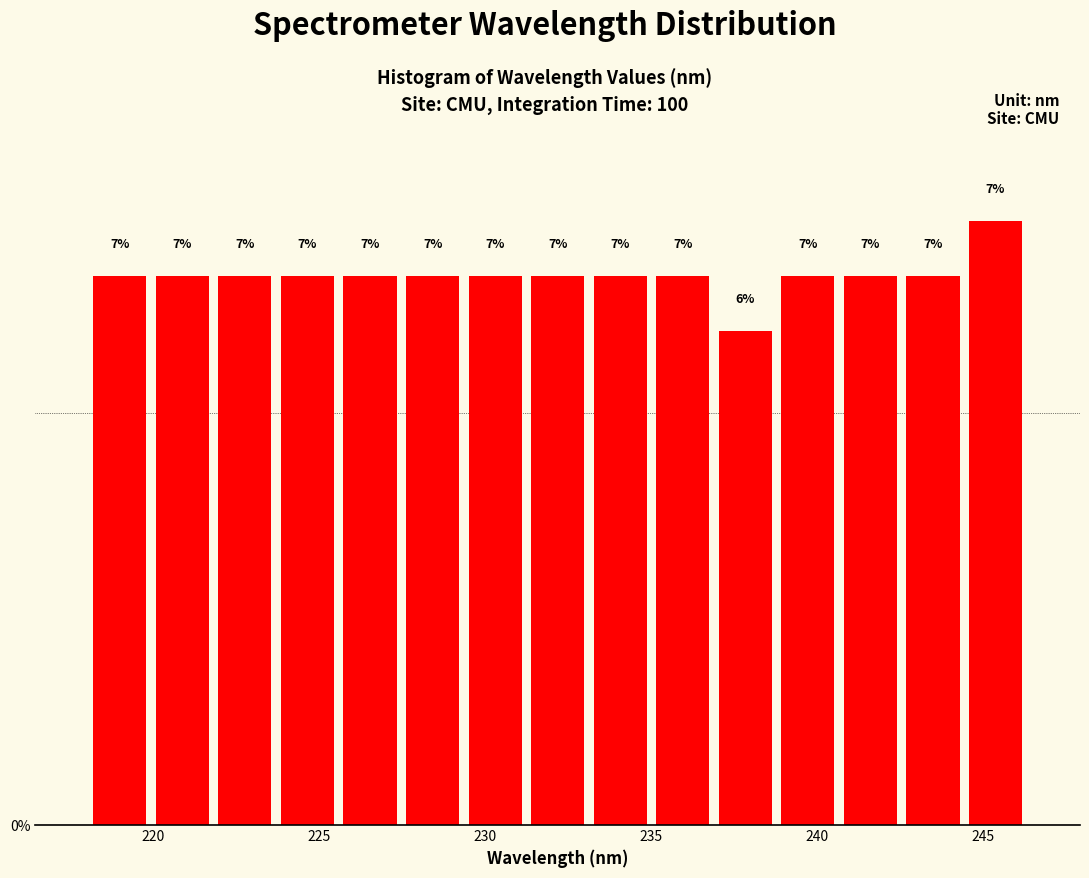

Read against the x-axis, roughly where is the centre of the tallest bar?

245.5